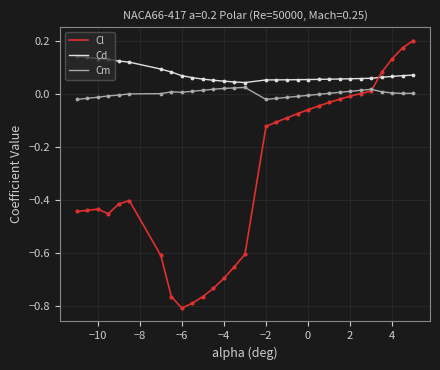

Which series has the largest range (max minus min)?

Cl